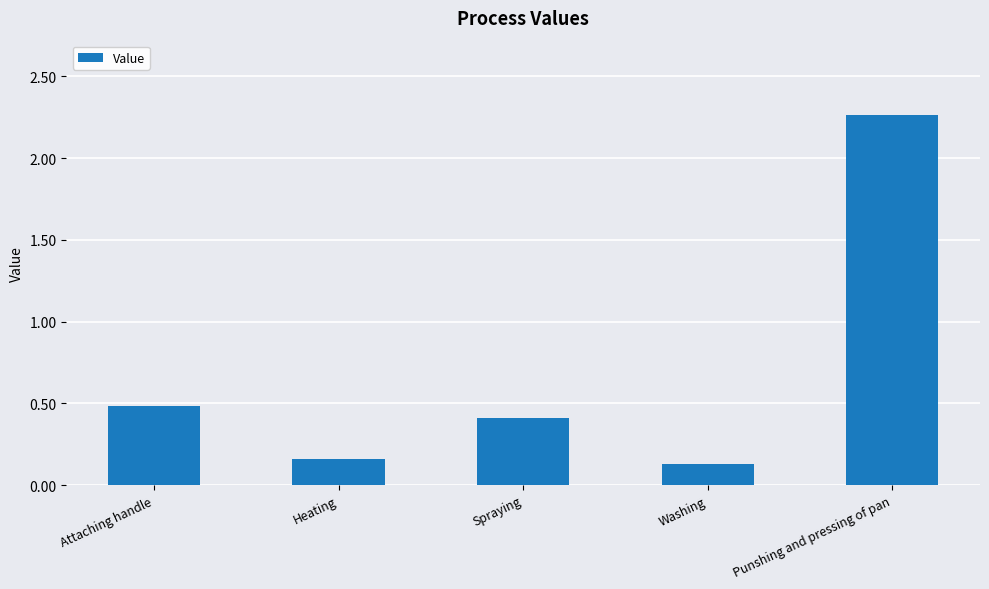

List the labels in order of value, largest first.

Punshing and pressing of pan, Attaching handle, Spraying, Heating, Washing